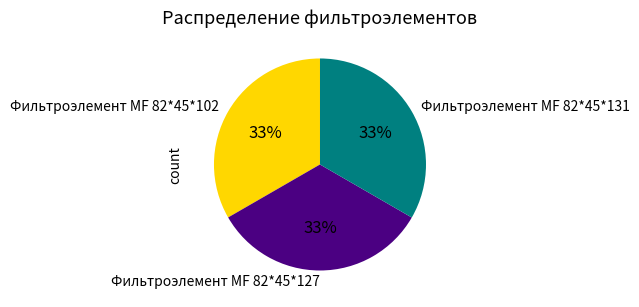

How many slices are in this pie chart?

3